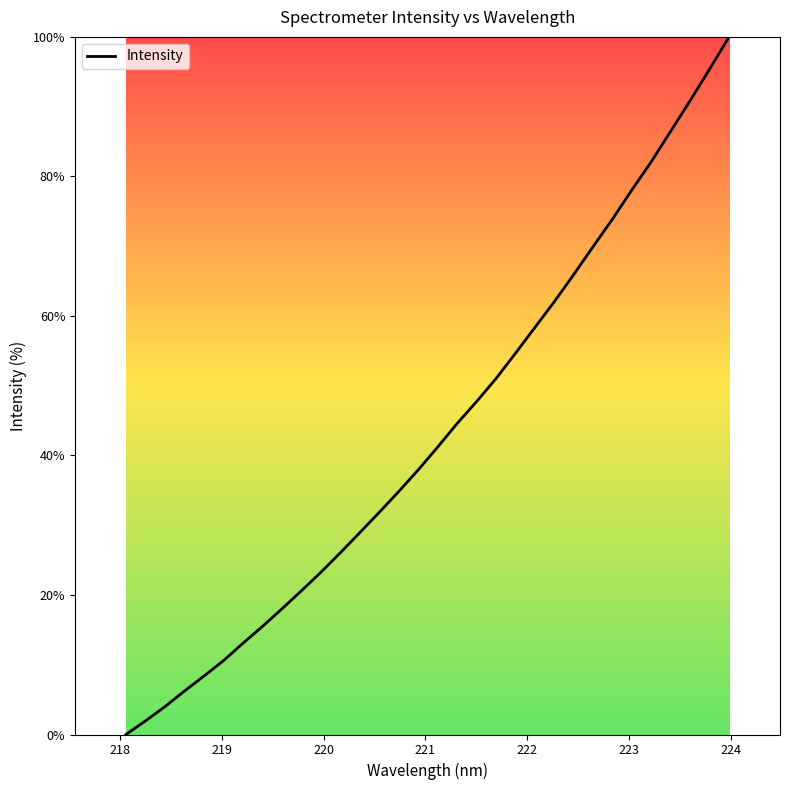

What is the greatest value displayed?

100.0